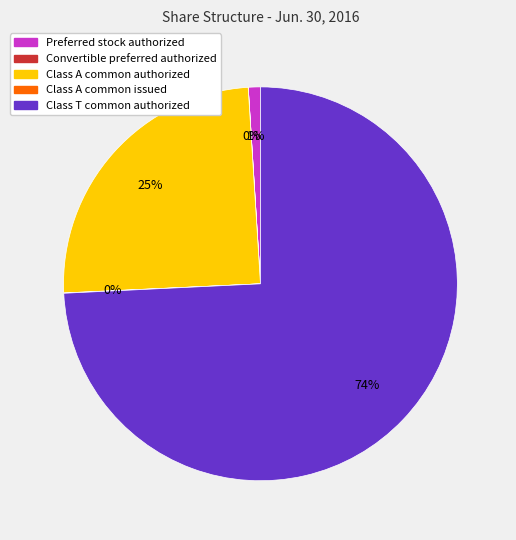

Does Class T common authorized represent more than half of the total?

Yes